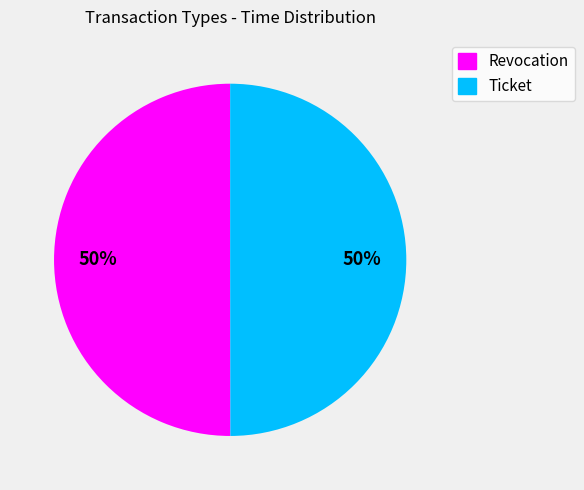

What percentage is the Revocation slice, to the nearest percent?

50%